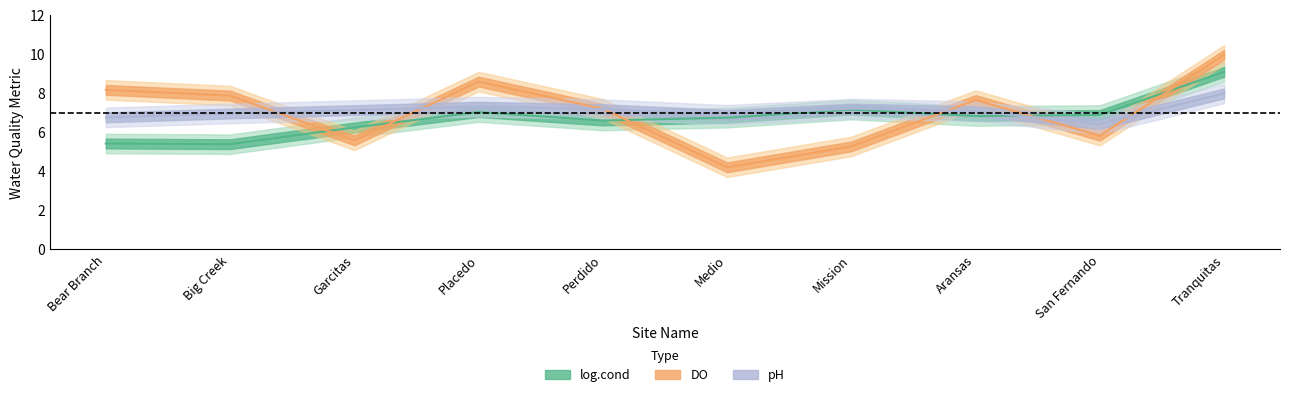

At how many categories does at least one series exceed 6?

10